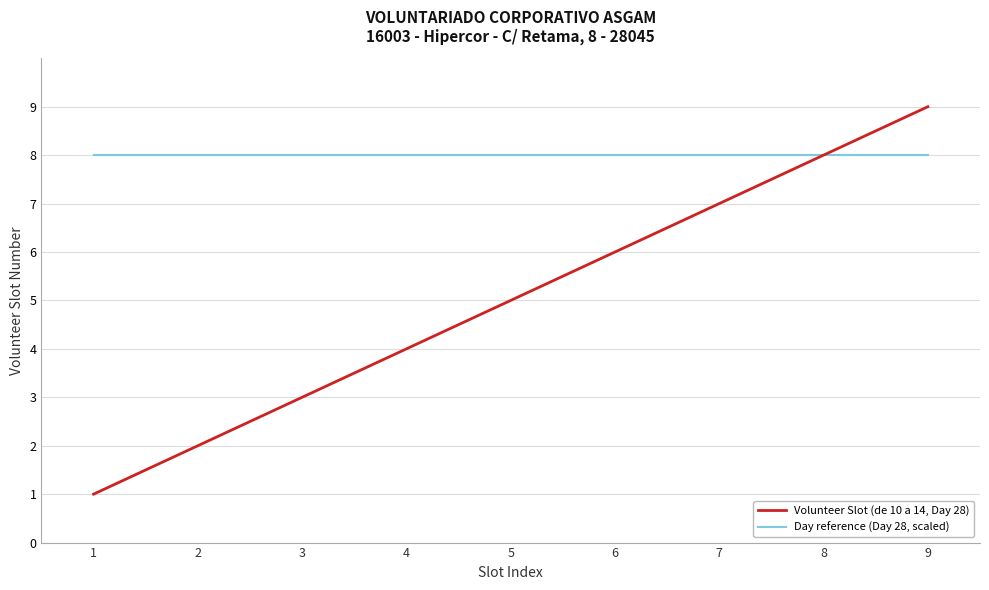

At which category is the sum across all series the highest?

9